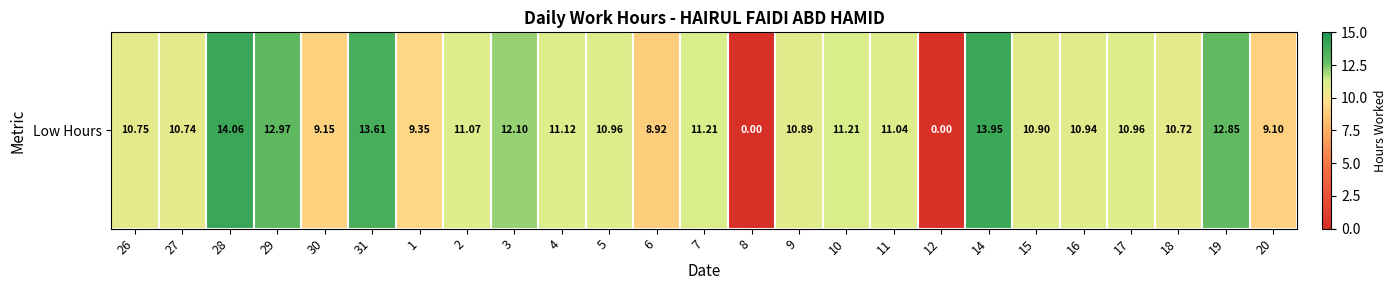

How many values exceed 10?

19